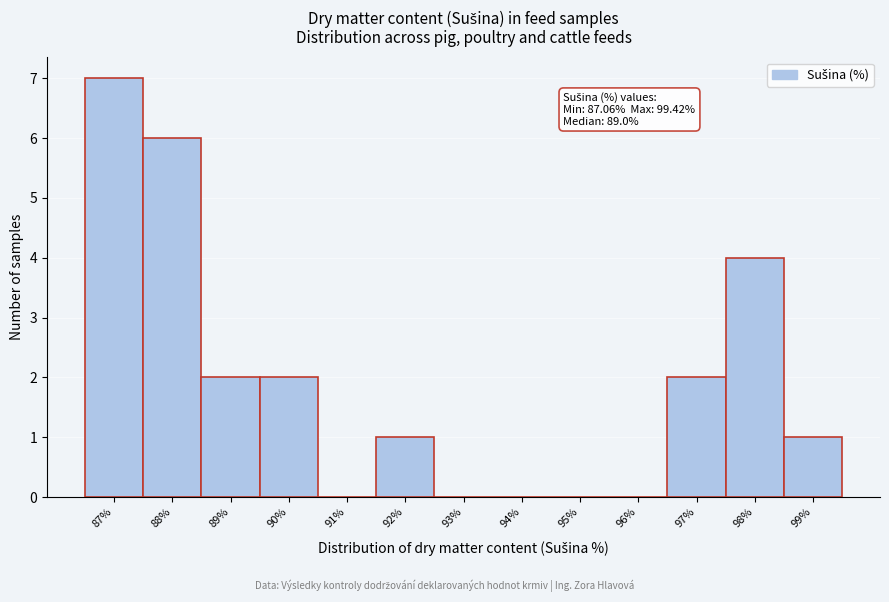

Reading right to left, what are all the values shown in this chart?

99%=1	98%=4	97%=2	96%=0	95%=0	94%=0	93%=0	92%=1	91%=0	90%=2	89%=2	88%=6	87%=7